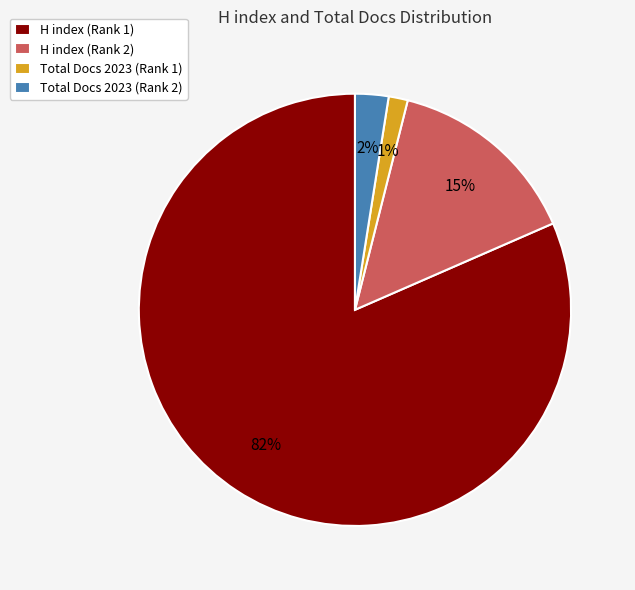

To the nearest percent, what percentage of the pie is H index (Rank 2)?

15%